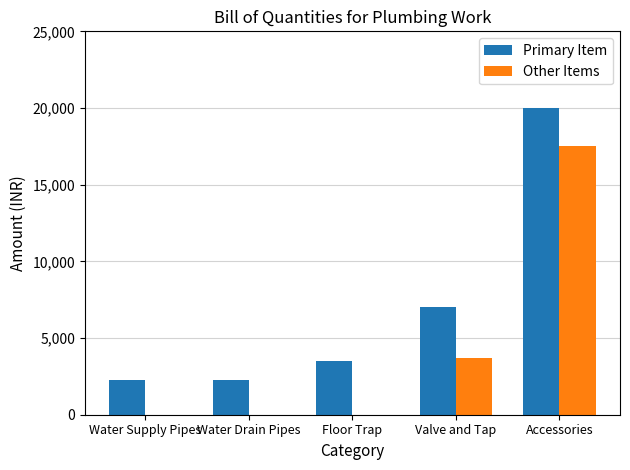

Which series has the largest range (max minus min)?

Primary Item